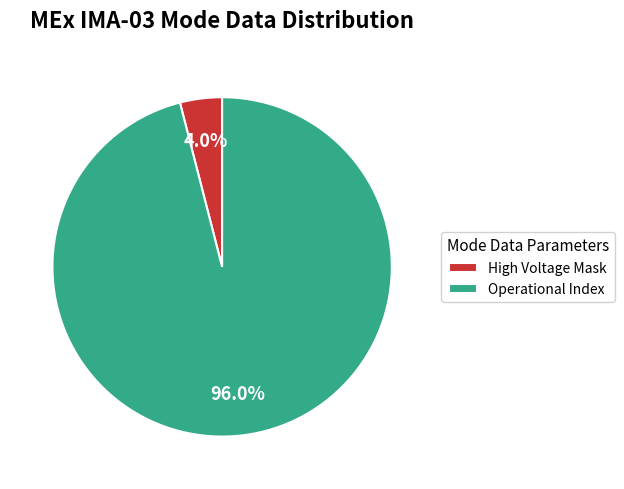

To the nearest percent, what is the average slice percentage?

50%